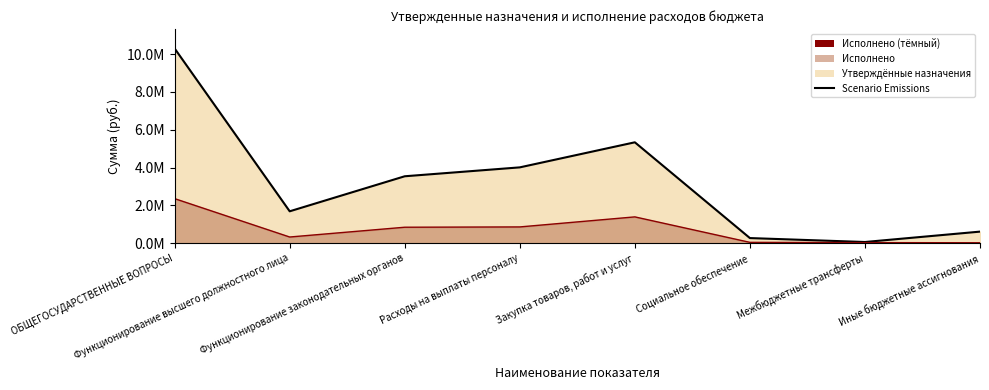

True or false: there are more than 0 points higher than both neighbors.

True